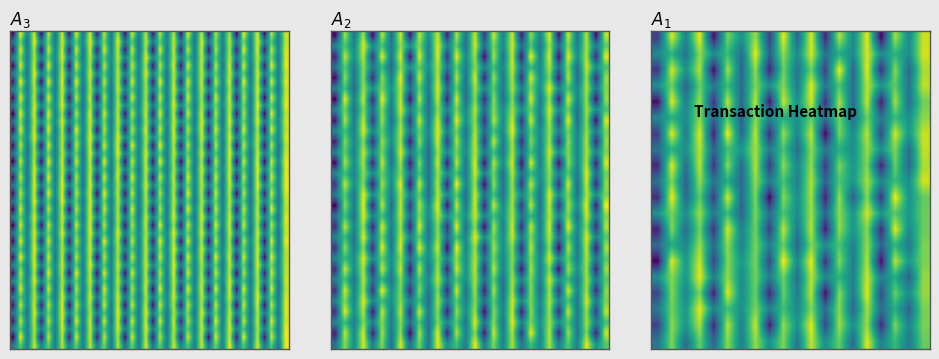

Is it true that eb11c385bb62fb1b7769ec213be6270a7e8fd58 equals 1.4 at valid_mainchain?

False